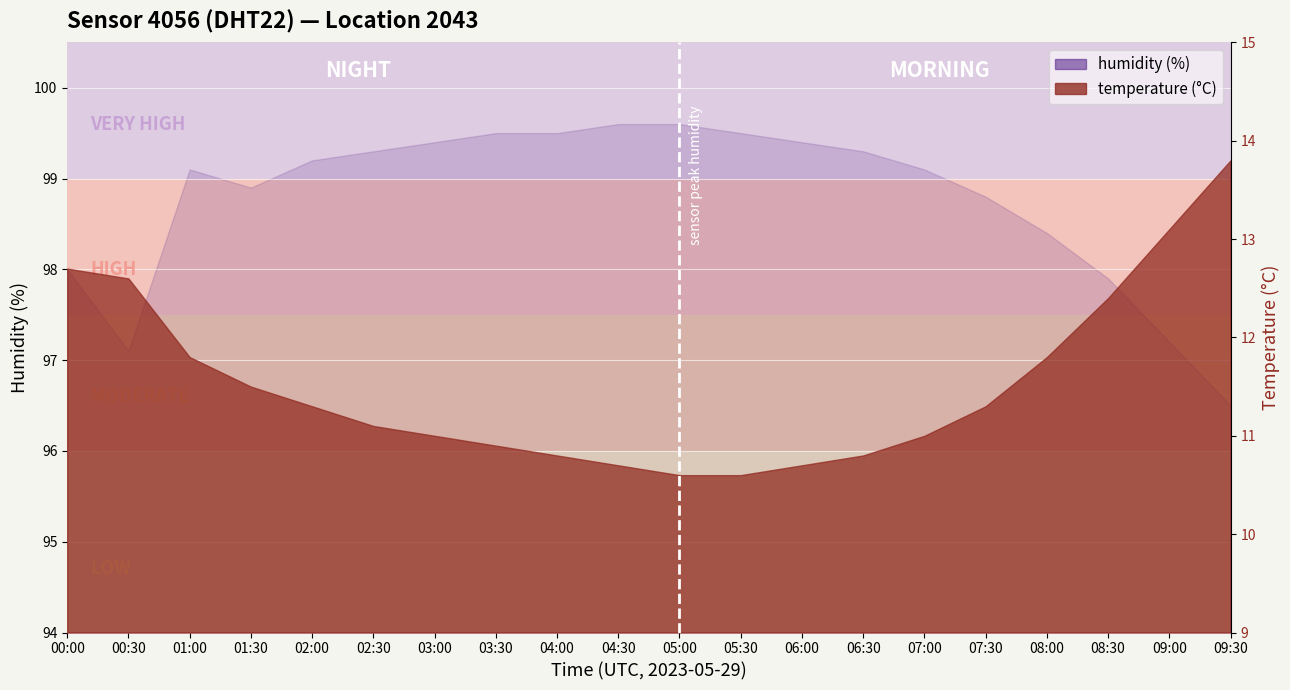

List the labels in order of value, smallest first.

09:30, 00:30, 09:00, 08:30, 00:00, 08:00, 07:30, 01:30, 01:00, 07:00, 02:00, 02:30, 06:30, 03:00, 06:00, 03:30, 04:00, 05:30, 04:30, 05:00